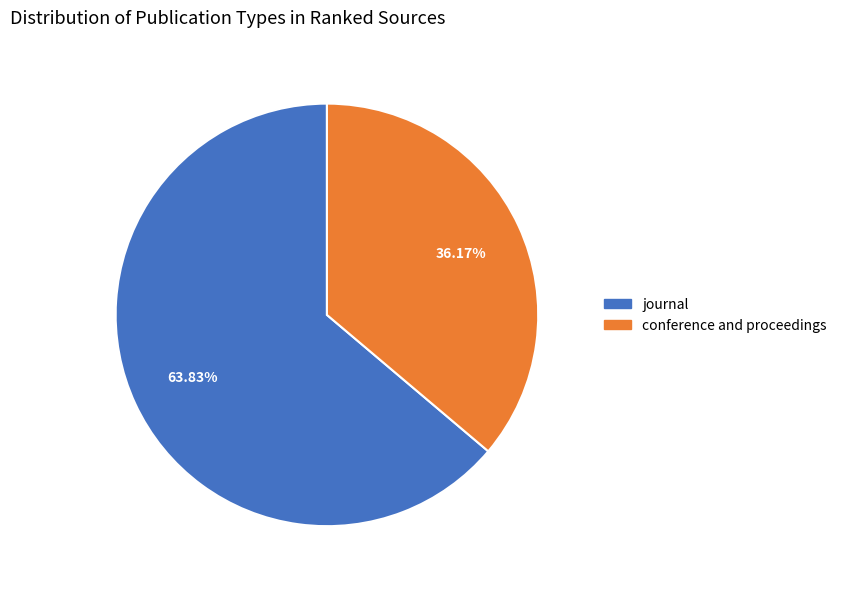

To the nearest percent, what percentage of the pie is journal?

64%